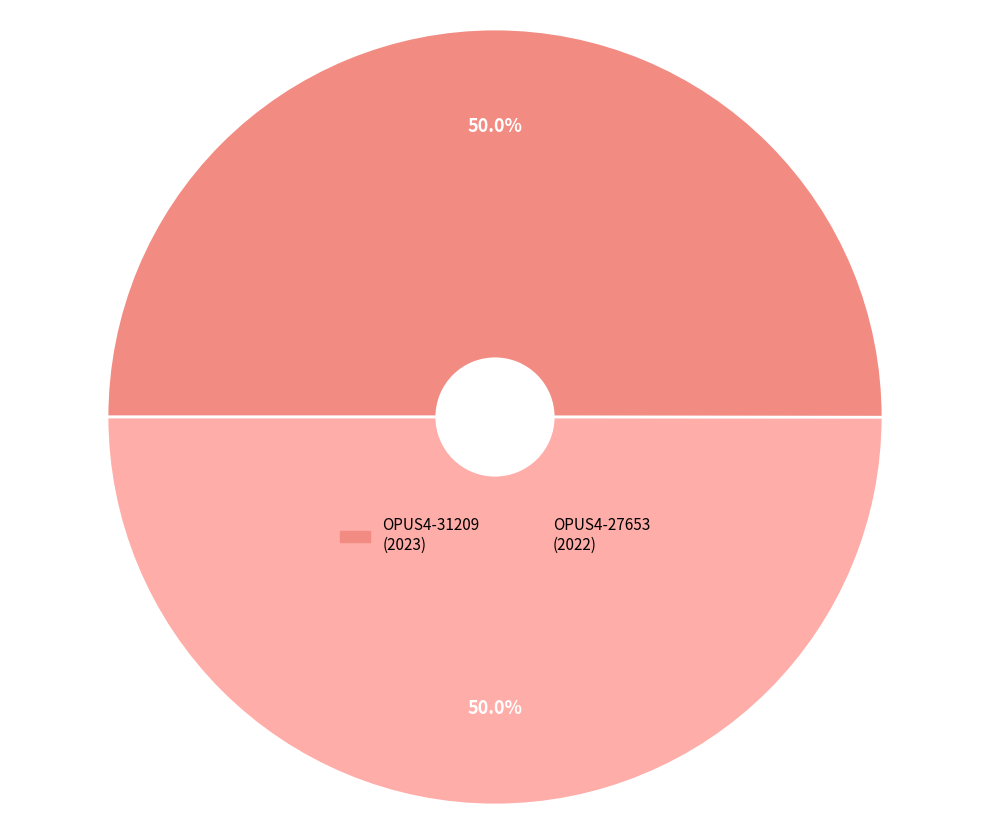

Approximately how many times larger is the value at OPUS4-31209 compared to OPUS4-27653?

1.0